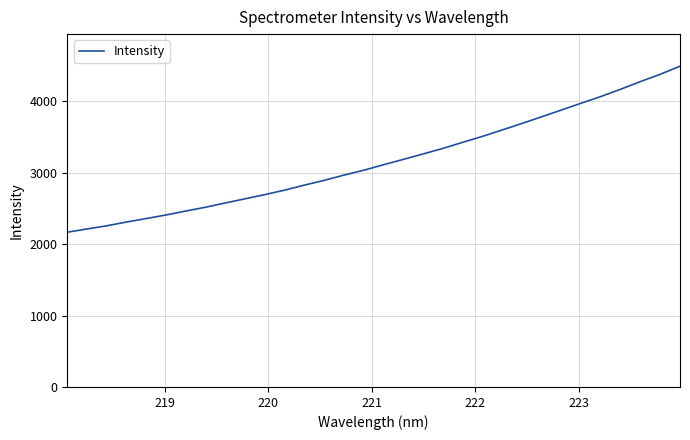

What is the difference between the maximum and minimum values?

2325.0